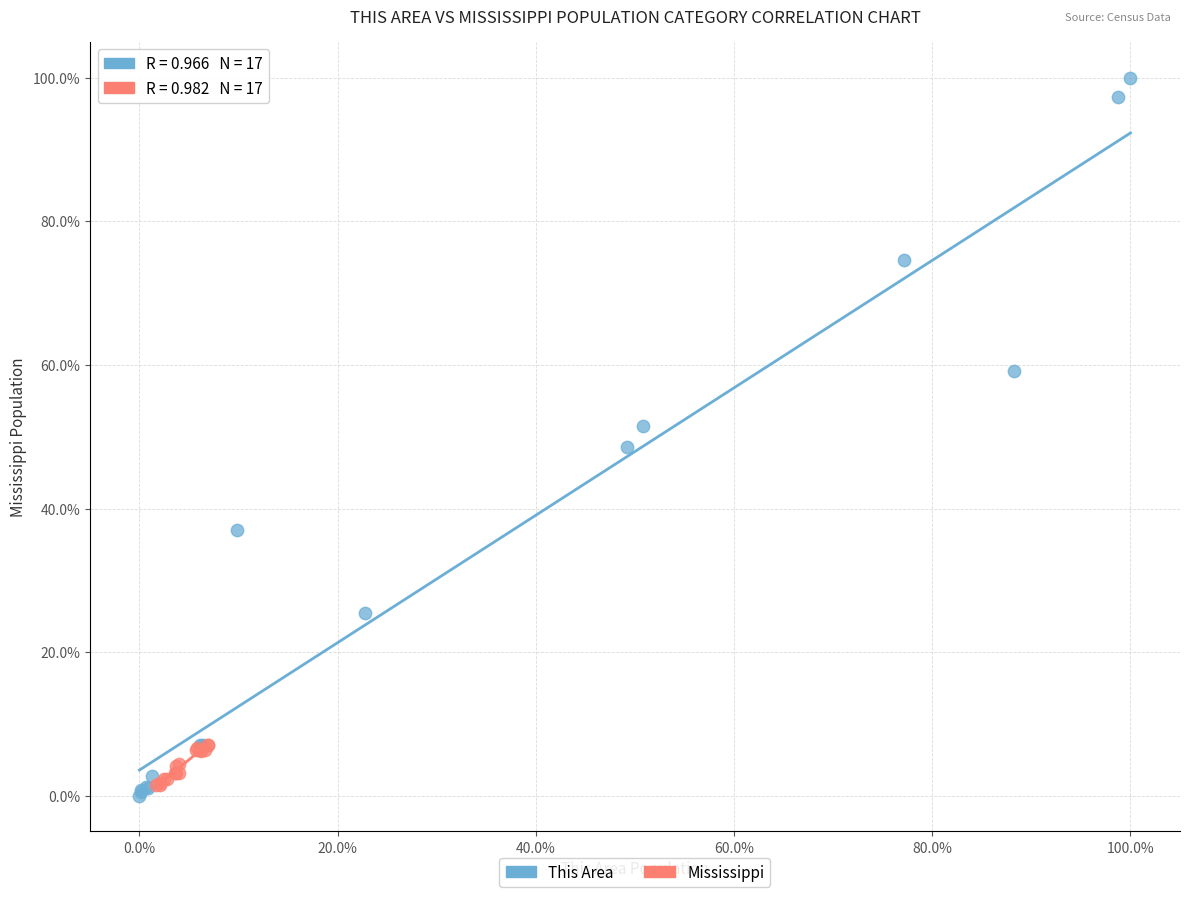

Which series reaches the maximum Y coordinate?

This Area